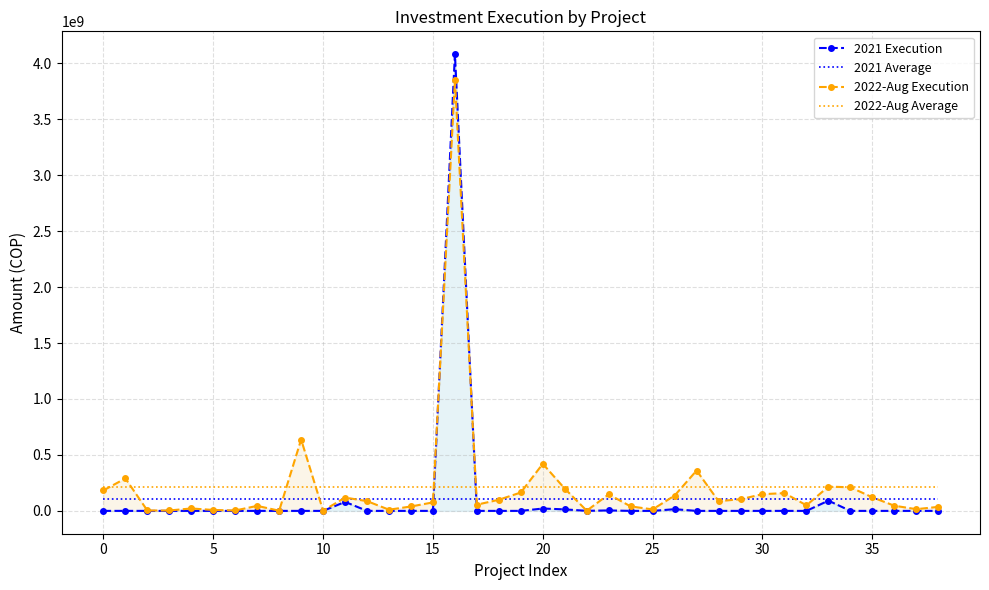

True or false: 2022-Aug Execution and 2021 Execution intersect in this chart.

True